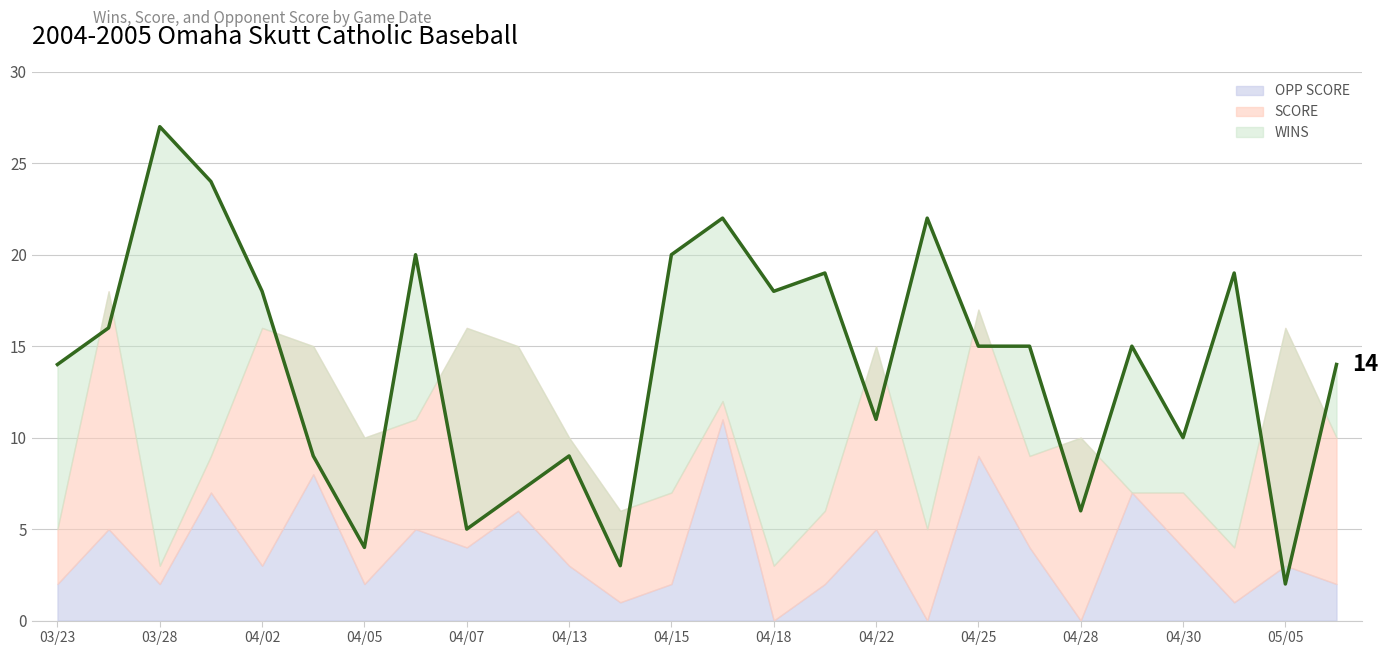

What is the label of the 16th point from the right?

04/13